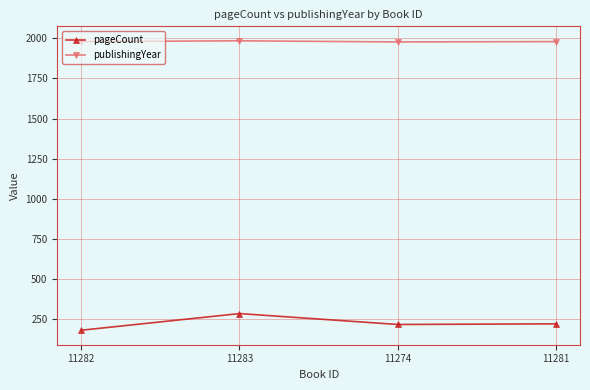

List the series in order of their overall mean, highest first.

publishingYear, pageCount